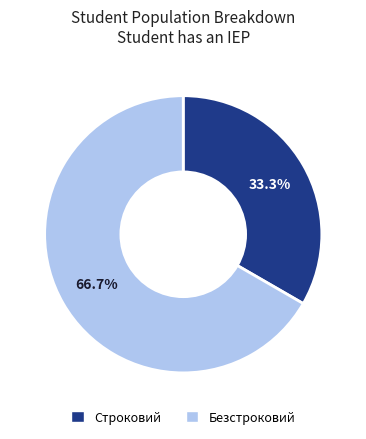

To the nearest percent, what percentage of the pie is Безстроковий?

67%